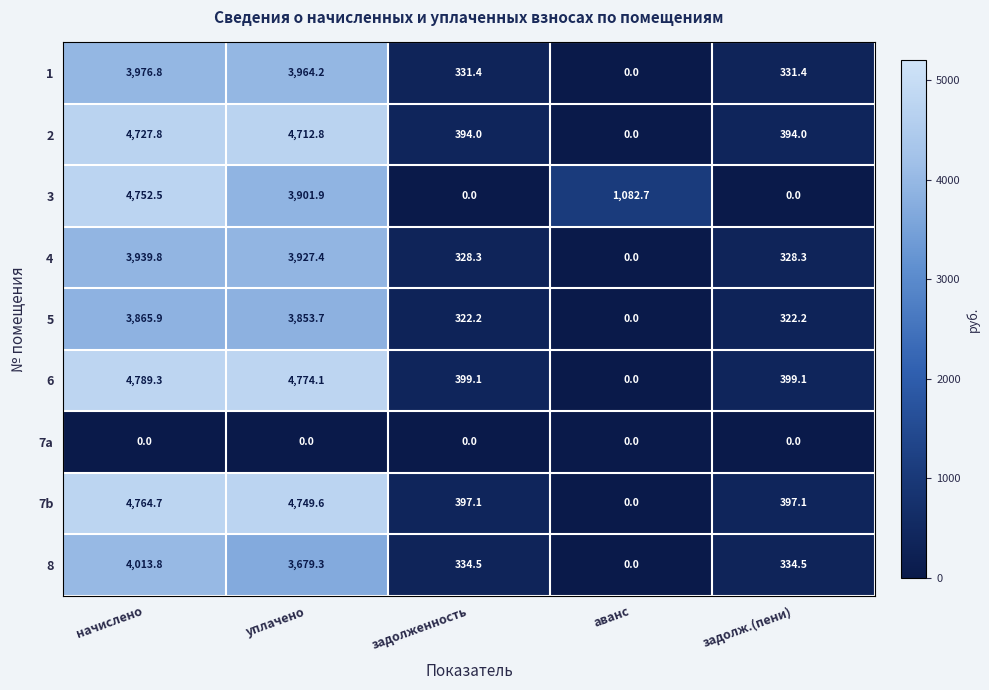

Count the number of data series in this chart.

9